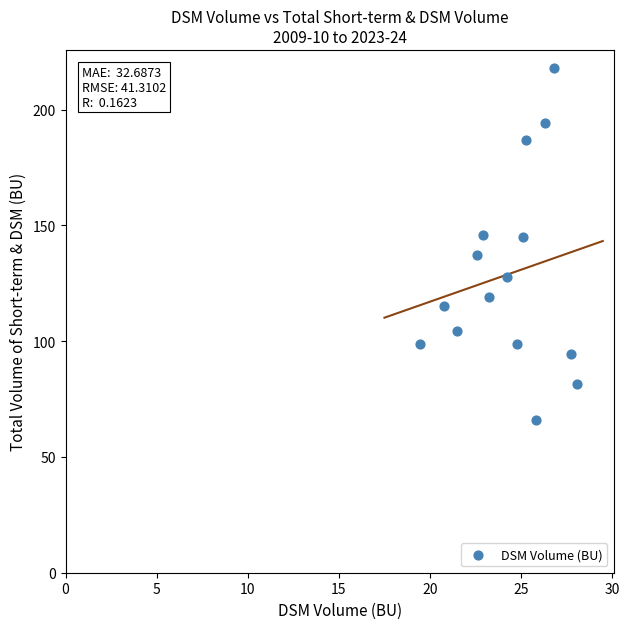

What is the range of Y values (max minus min)?

152.3